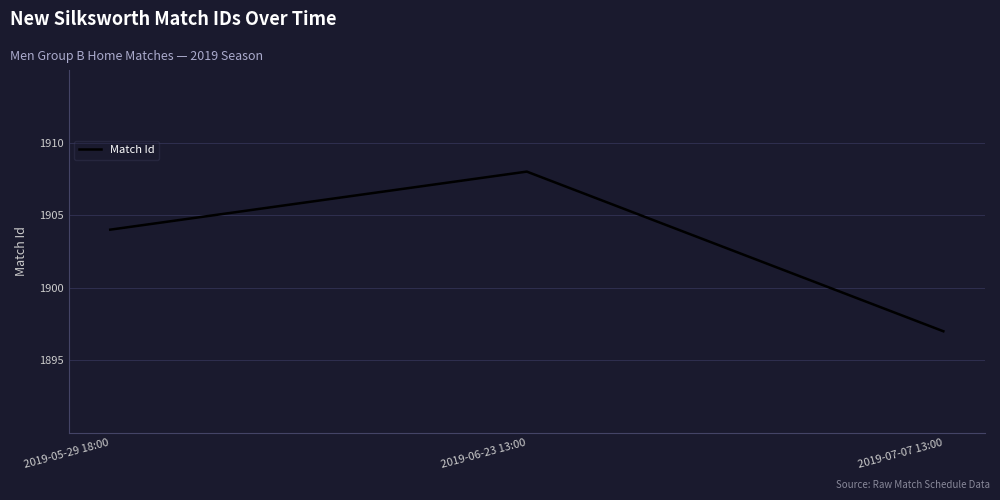

What is the difference between the maximum and minimum values?

11